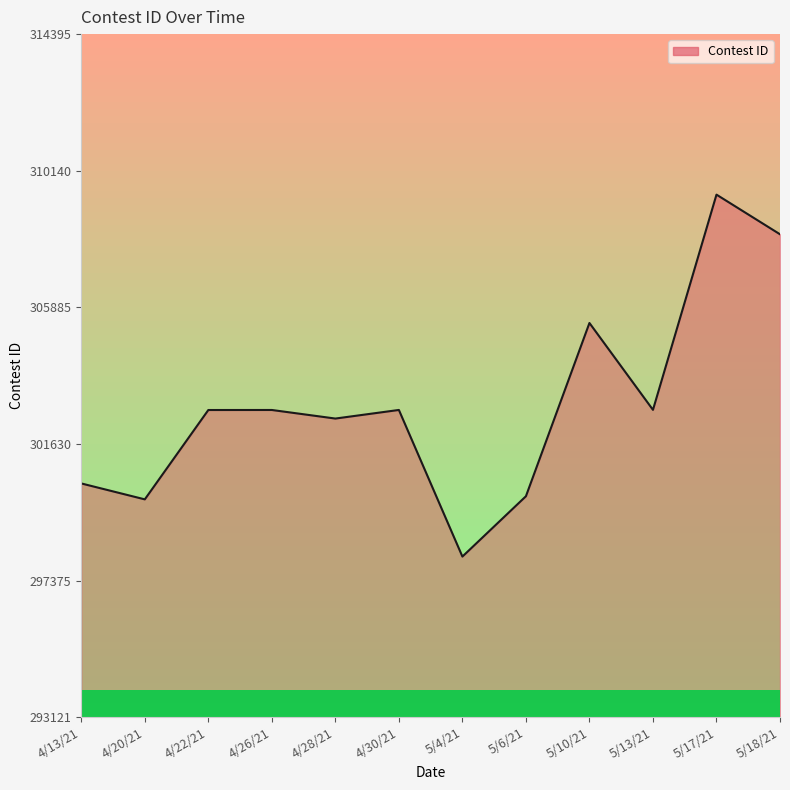

What position from the left is 4/22/21?

3